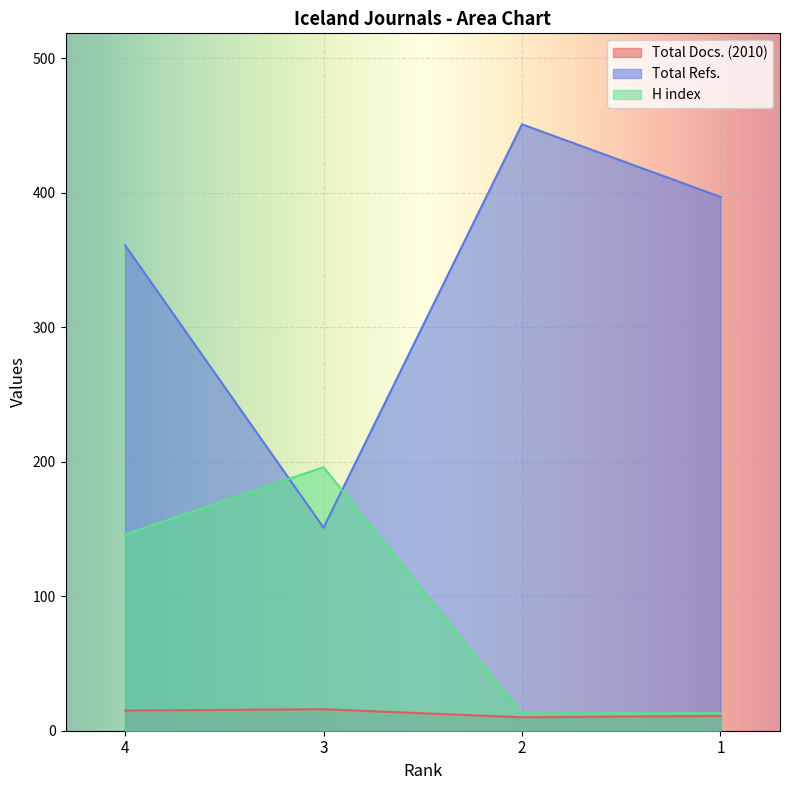

Rank the categories by H index value from lowest to highest.

2, 1, 4, 3